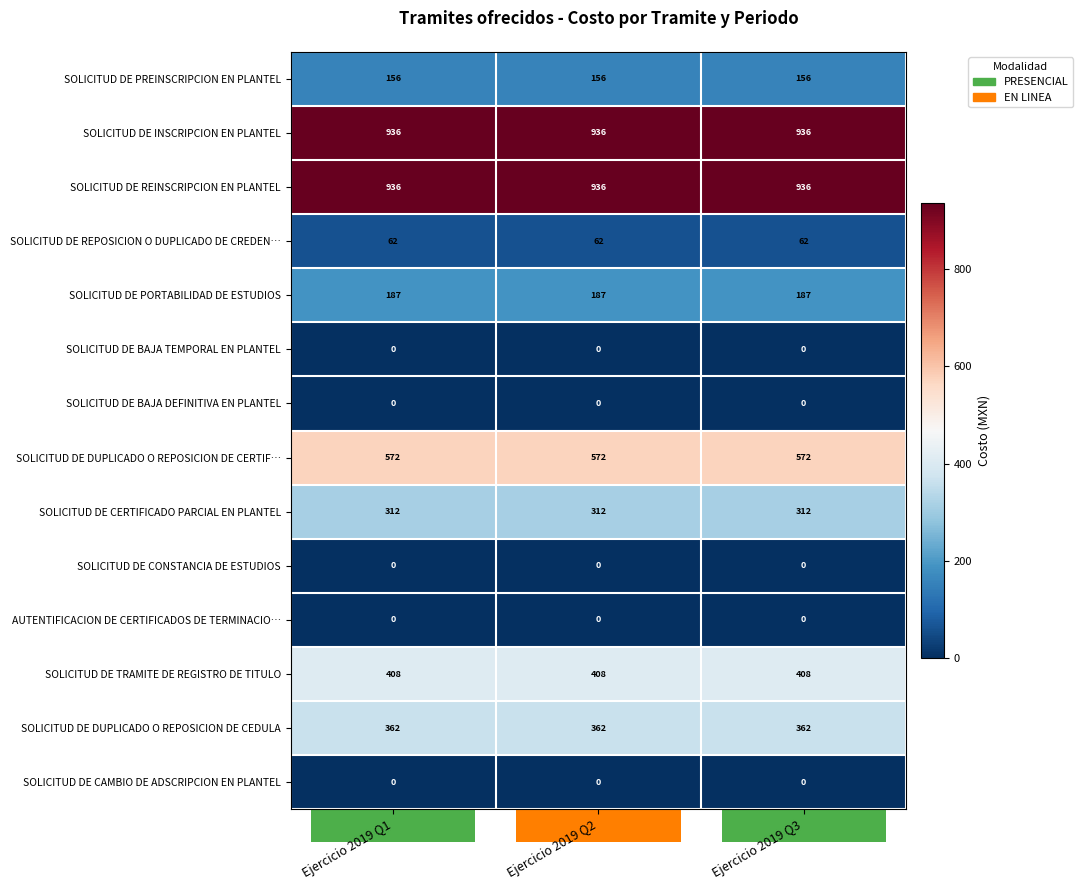

What is the difference between the highest and lowest values at Ejercicio 2019 Q2?

936